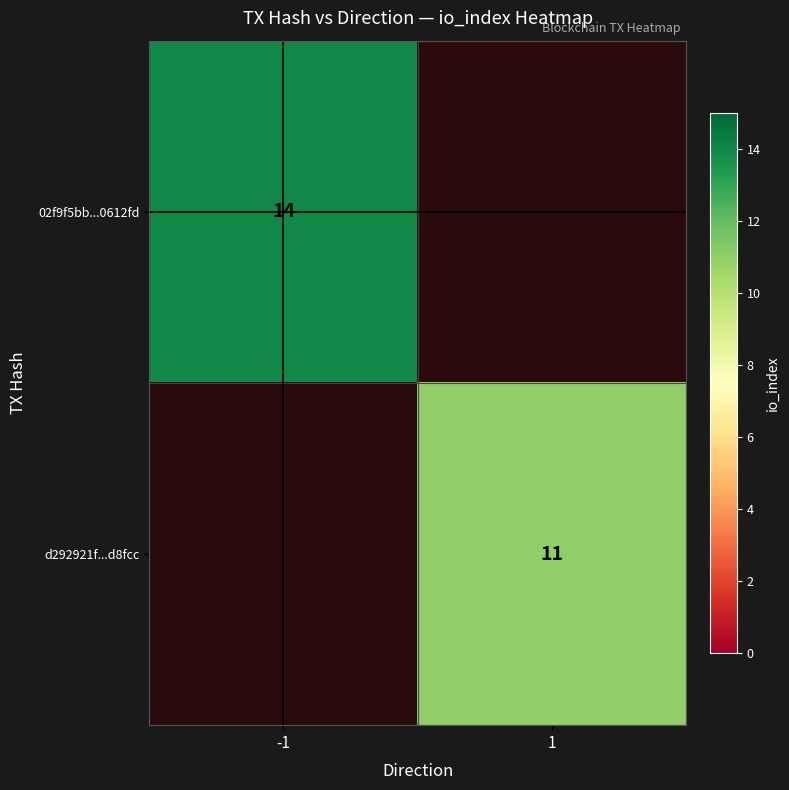

The 02f9f5bb...0612fd series shows 19 at -1. True or false?

False